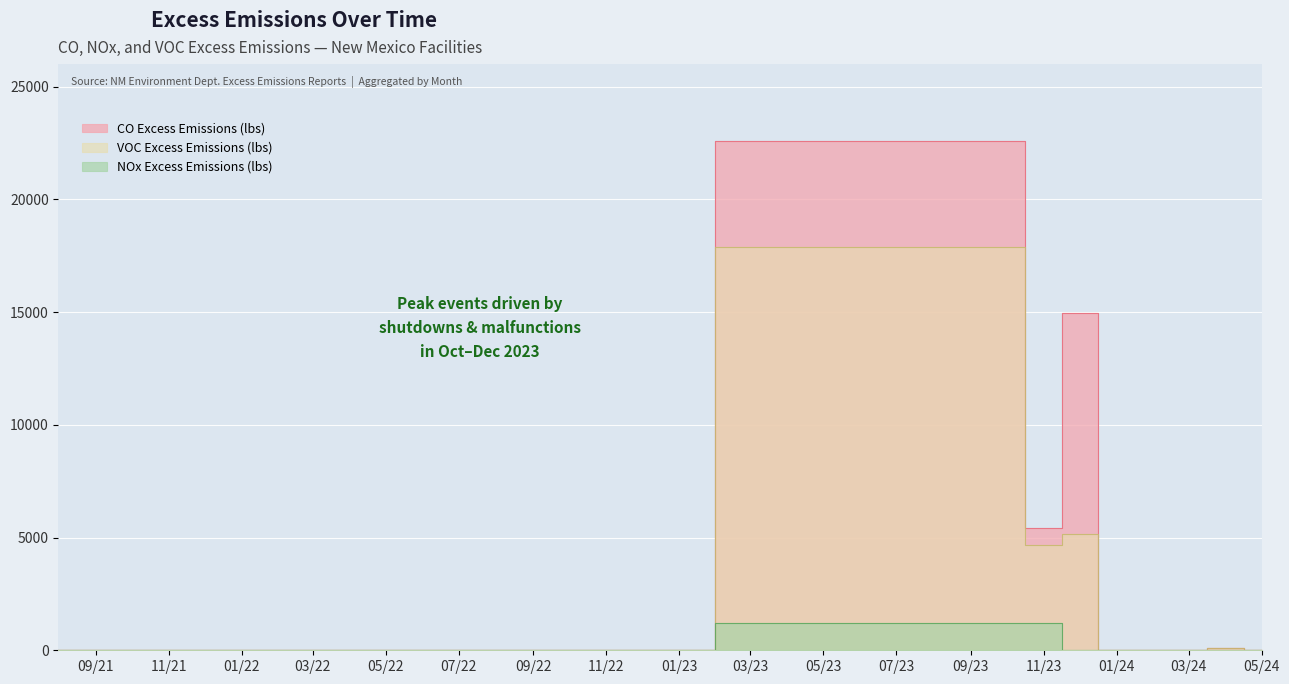

List the series in order of their peak value, lowest first.

NOx Excess Emissions (lbs), VOC Excess Emissions (lbs), CO Excess Emissions (lbs)